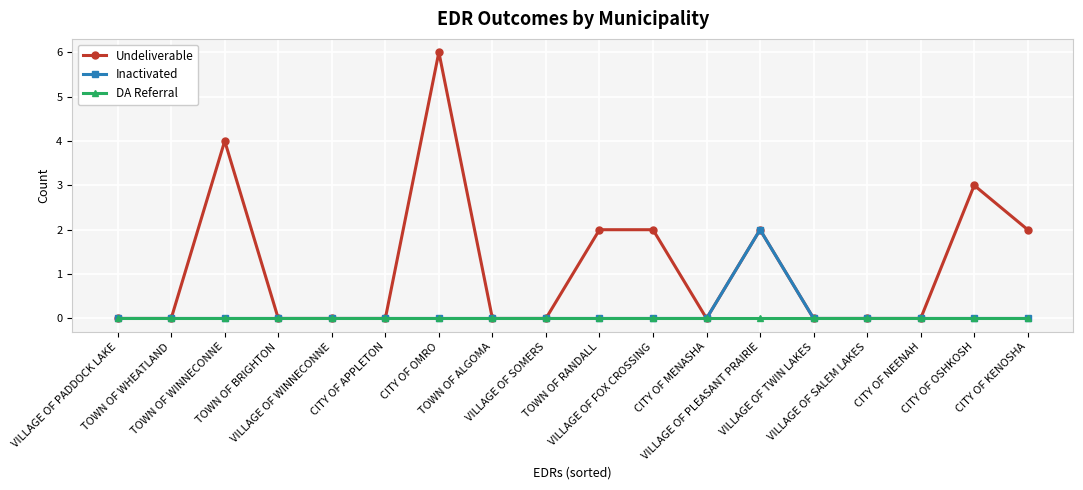

Which series has the widest spread of values?

Undeliverable